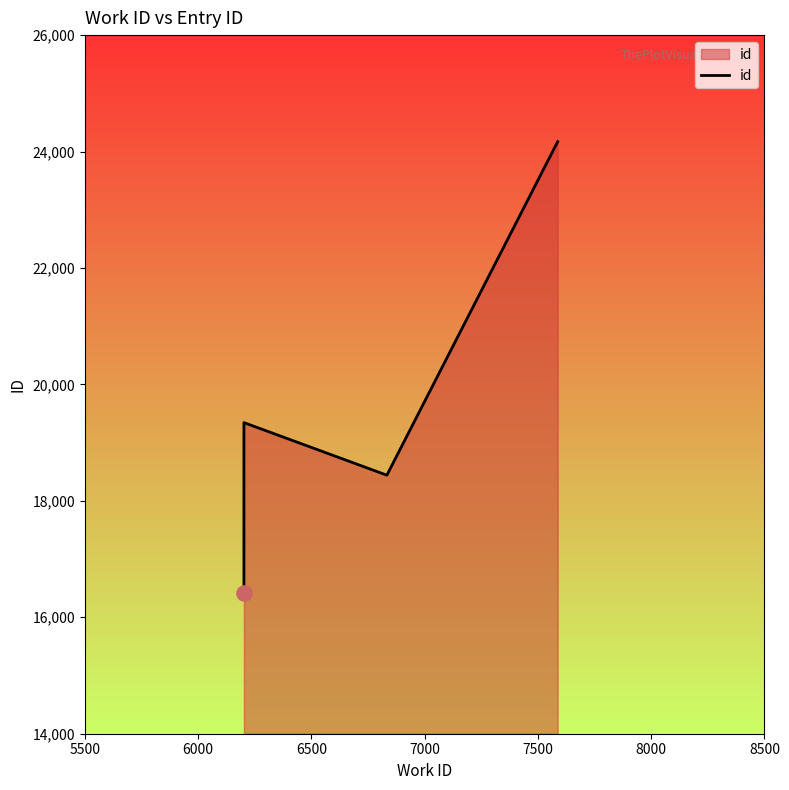

What is the change in value from 6000 to 7000?

+4826